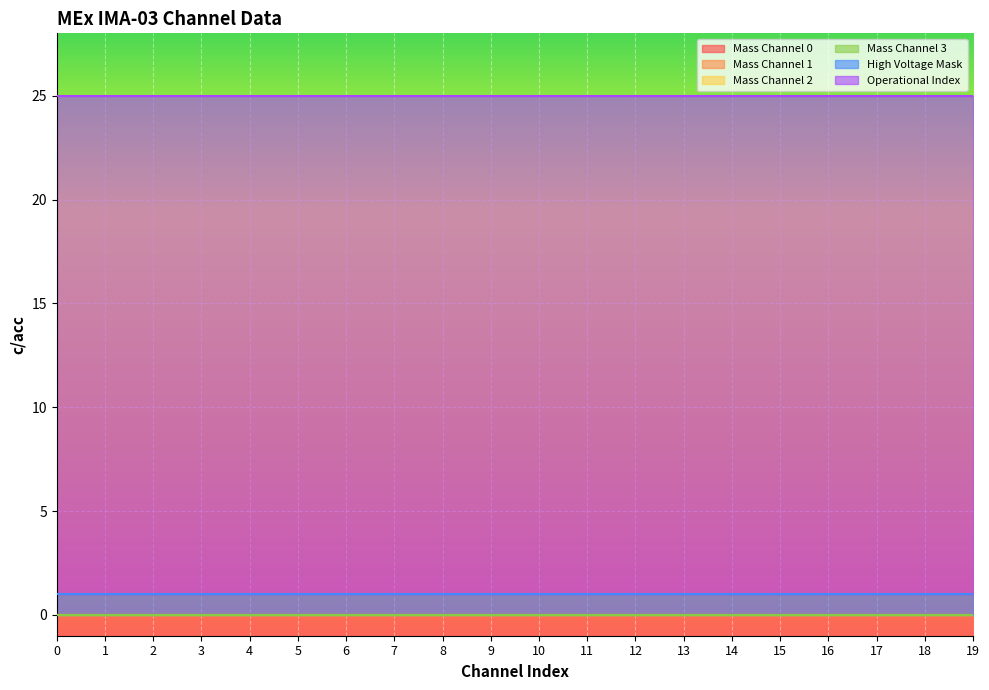

Which series changed the most between 13 and 15?

Mass Channel 0